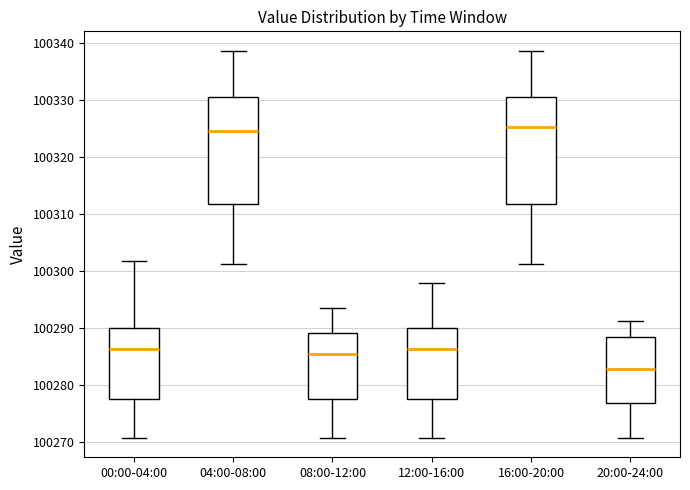

Reading left to right, transcribe this box plot: for each box, give where its median line is, the range the box spans, and where its two whiskers end, as read against the y-axis. The values are not printed on the chart, so give them approximately, as read against the axis.

00:00-04:00: median 100286, box 100278 to 100290, whiskers 100271 to 100302
04:00-08:00: median 100325, box 100312 to 100331, whiskers 100301 to 100339
08:00-12:00: median 100285, box 100278 to 100289, whiskers 100271 to 100293
12:00-16:00: median 100286, box 100278 to 100290, whiskers 100271 to 100298
16:00-20:00: median 100325, box 100312 to 100331, whiskers 100301 to 100339
20:00-24:00: median 100283, box 100277 to 100289, whiskers 100271 to 100291